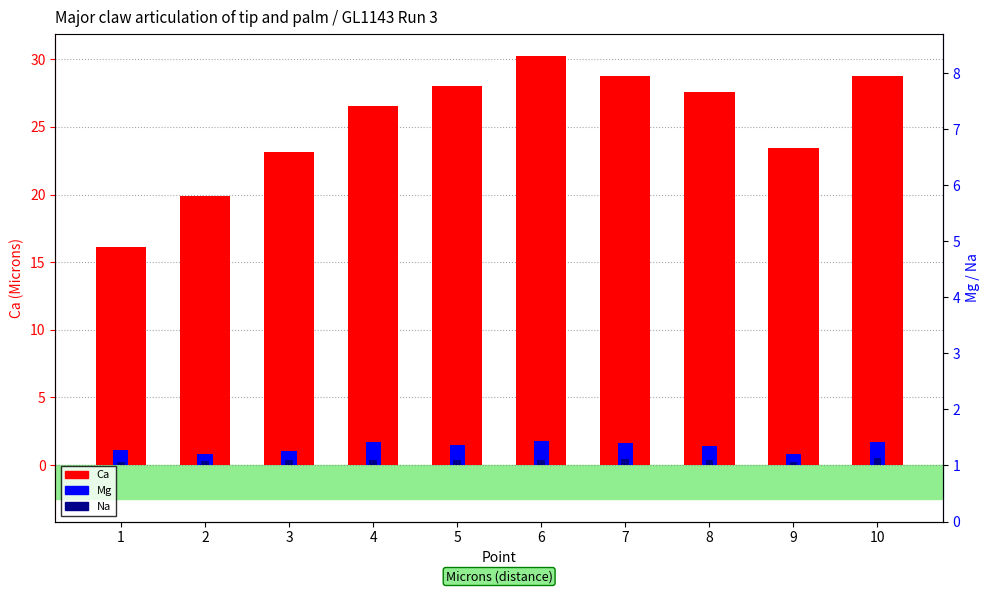

What is the difference between the maximum and minimum values in the Mg series?

0.9